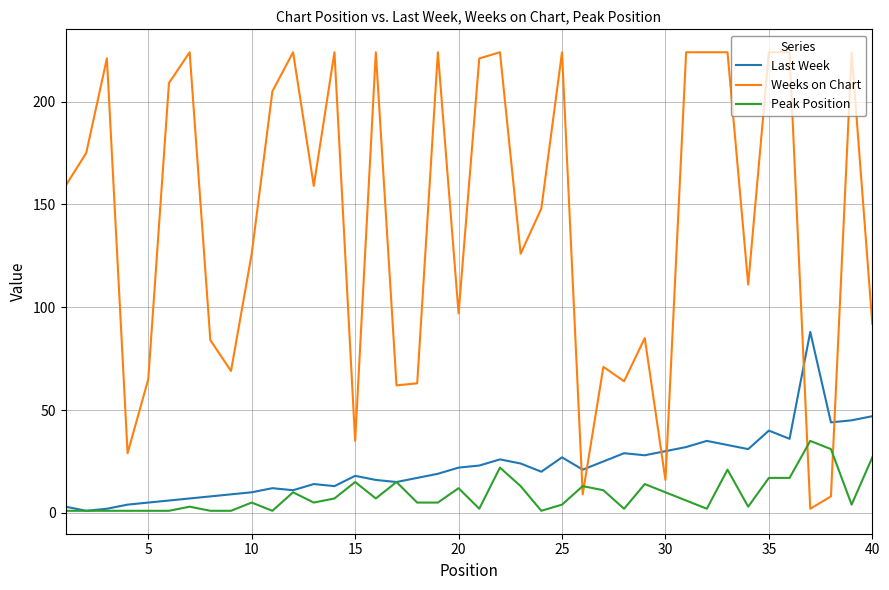

What is the sum of all Peak Position values?

353